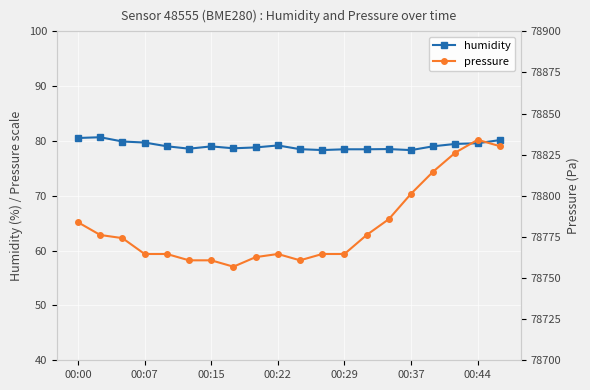

At how many categories does at least one series exceed 43458?

20